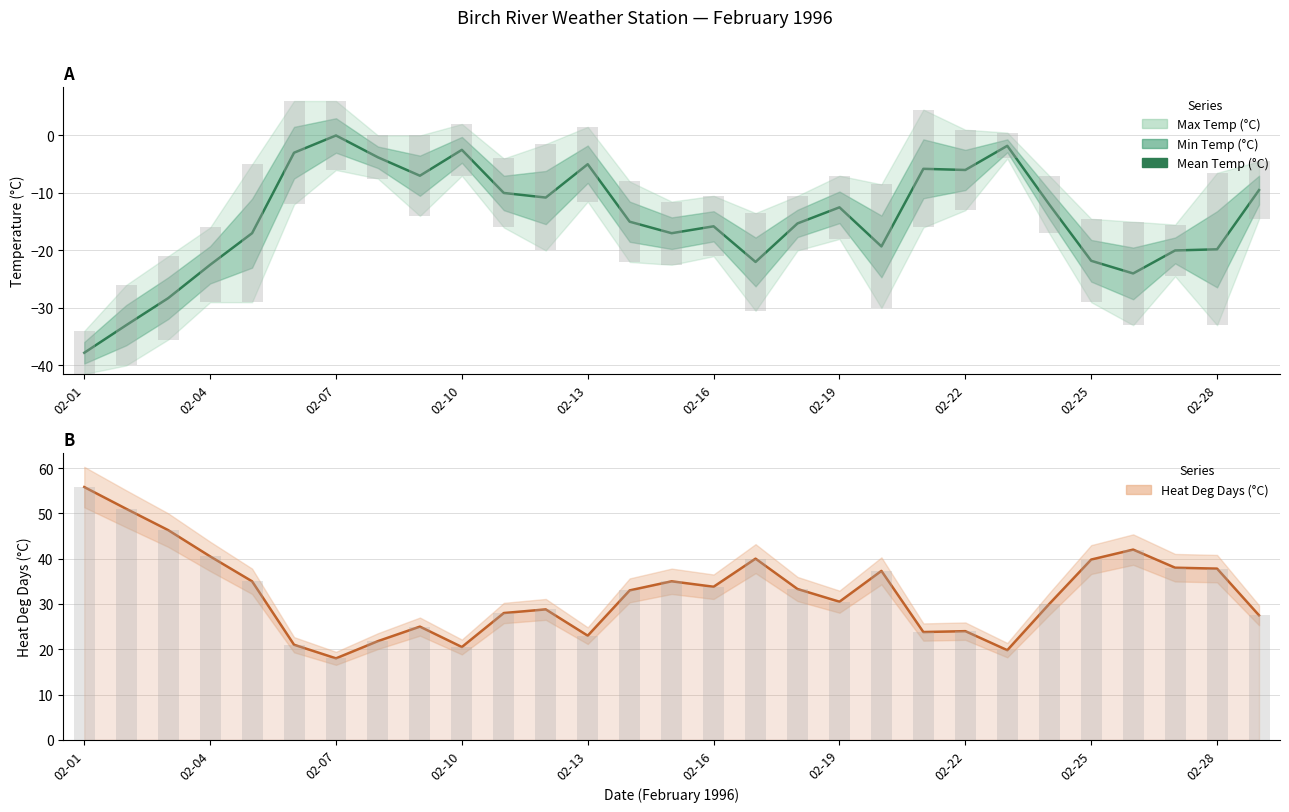

How many values in the Mean Temp (°C) series exceed -15?

14